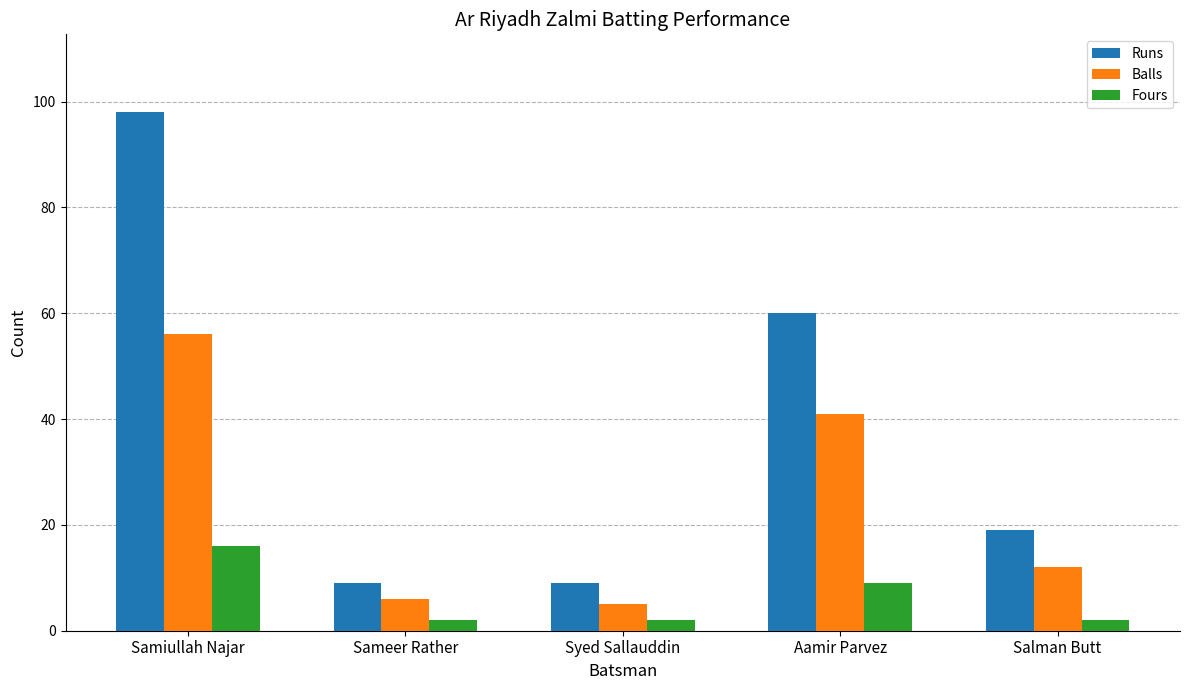

Reading left to right, transcribe all the data shown in this chart.

Runs: Samiullah Najar=98	Sameer Rather=9	Syed Sallauddin=9	Aamir Parvez=60	Salman Butt=19
Balls: Samiullah Najar=56	Sameer Rather=6	Syed Sallauddin=5	Aamir Parvez=41	Salman Butt=12
Fours: Samiullah Najar=16	Sameer Rather=2	Syed Sallauddin=2	Aamir Parvez=9	Salman Butt=2